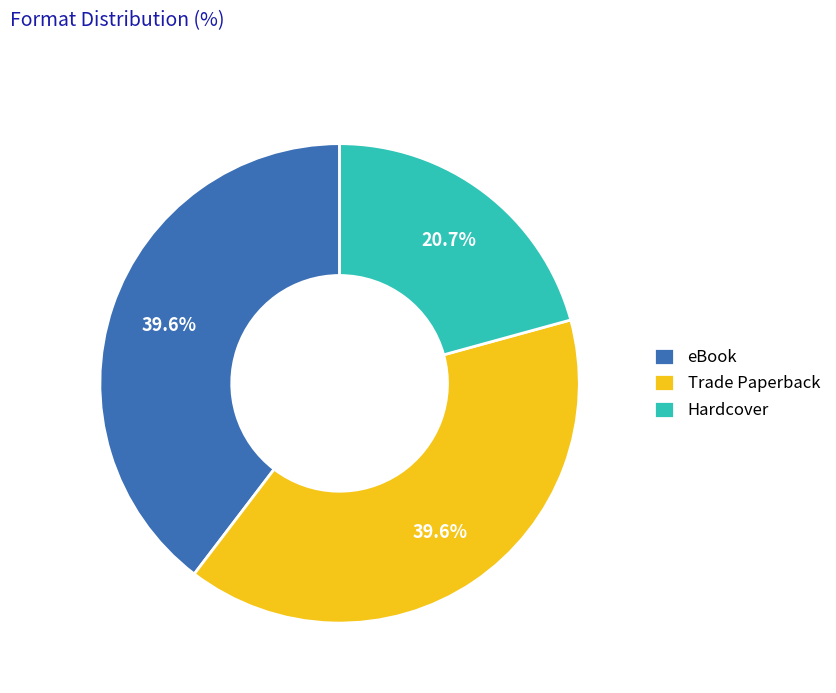

Count the number of slices in the pie.

3